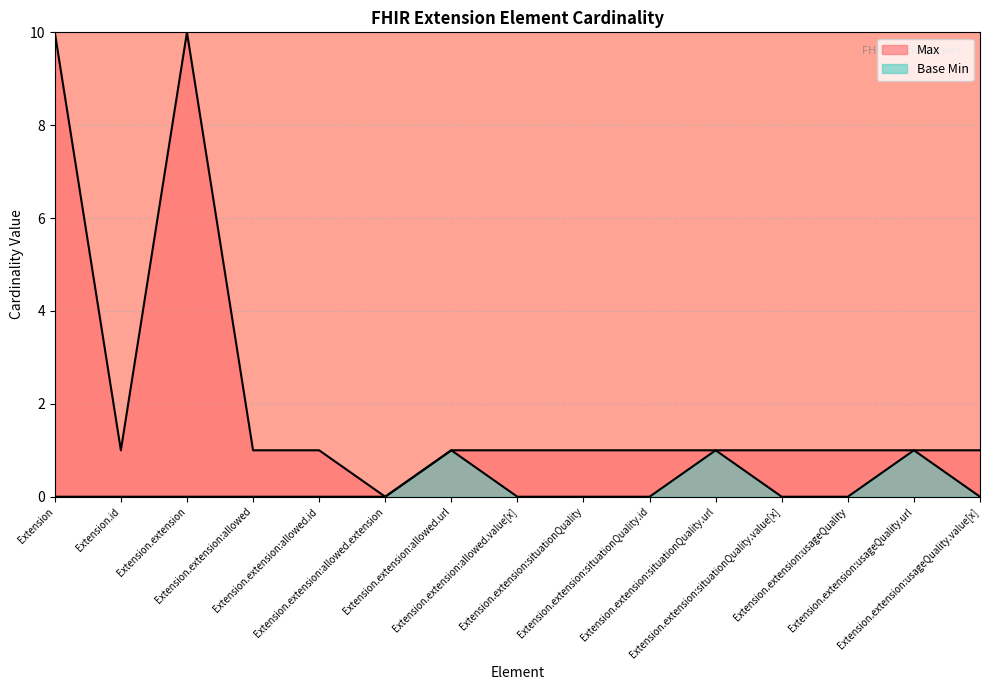

How many data points in Max are above 1?

2